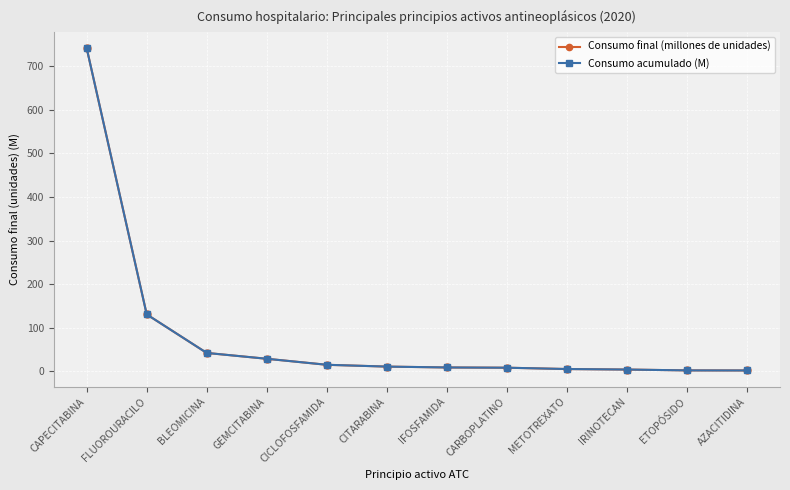

The Consumo acumulado (M) series shows 8.4 at CARBOPLATINO. True or false?

True